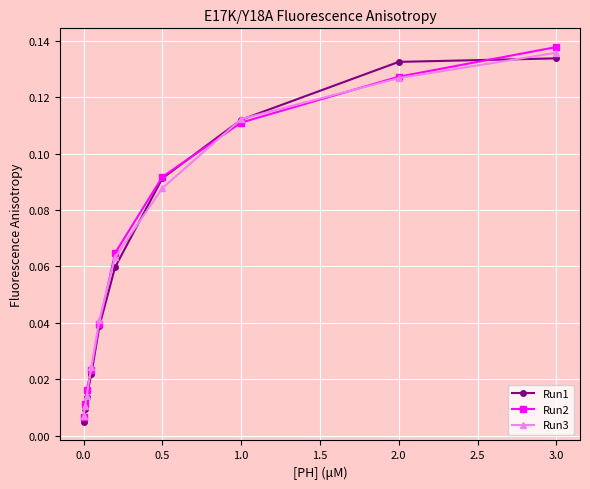

Which series ends up on top after the final intersection of Run2 and Run1?

Run2